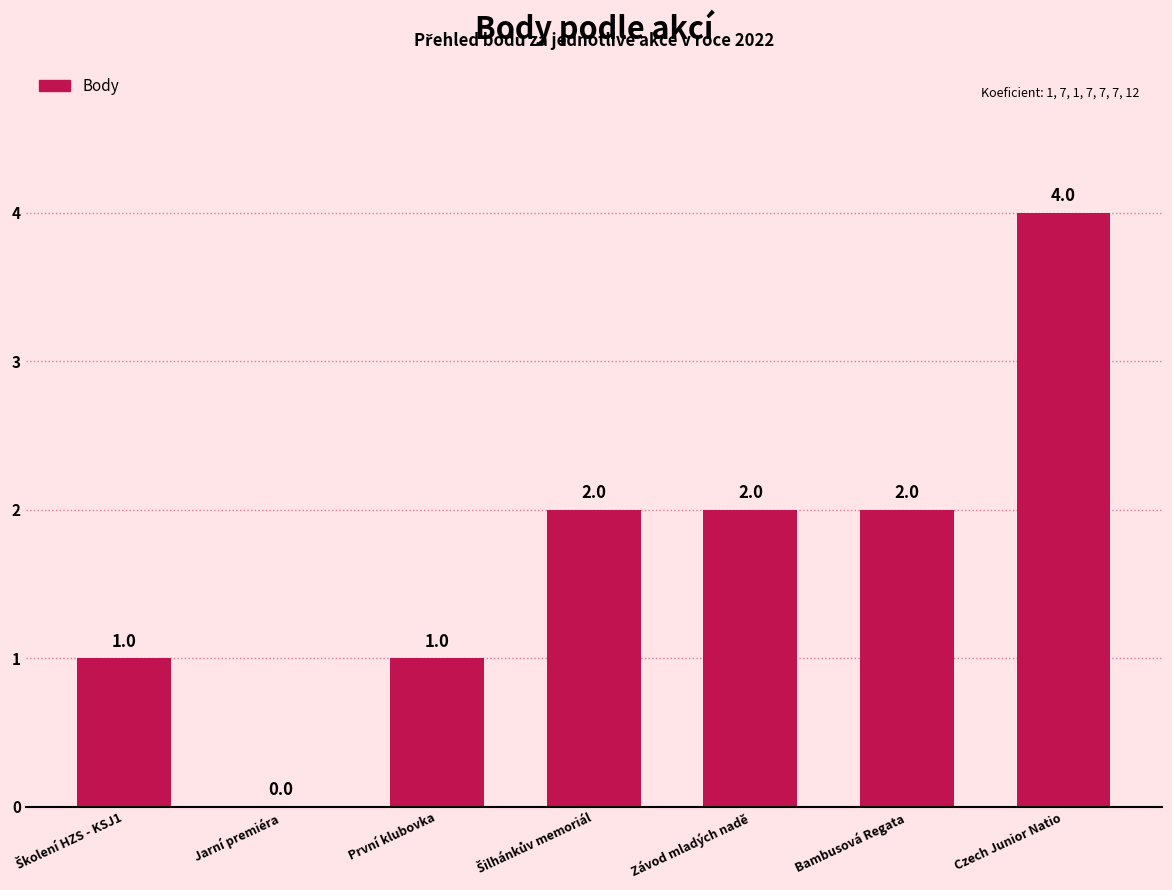

Which has a higher value, První klubovka or Jarní premiéra?

První klubovka